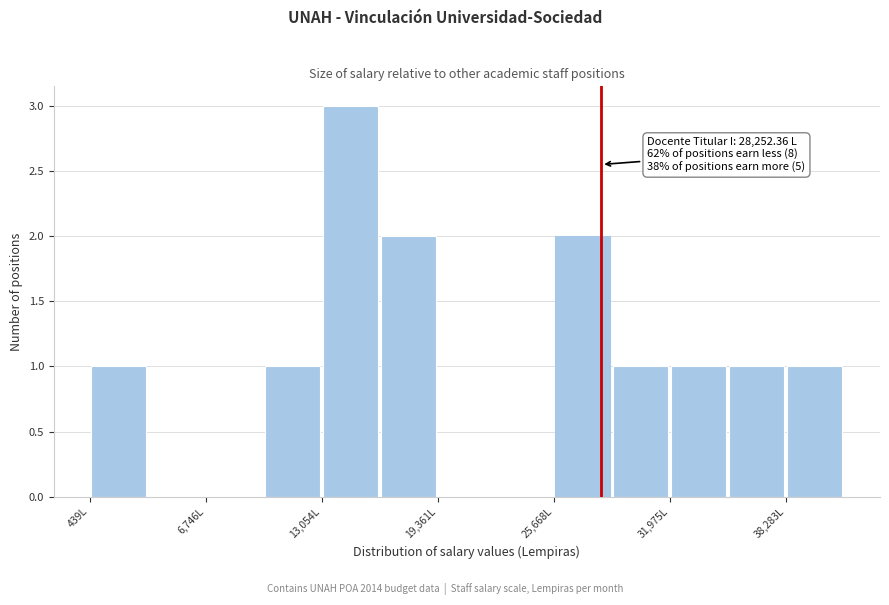

Read against the x-axis, roughly where is the centre of the tallest bar?

15000